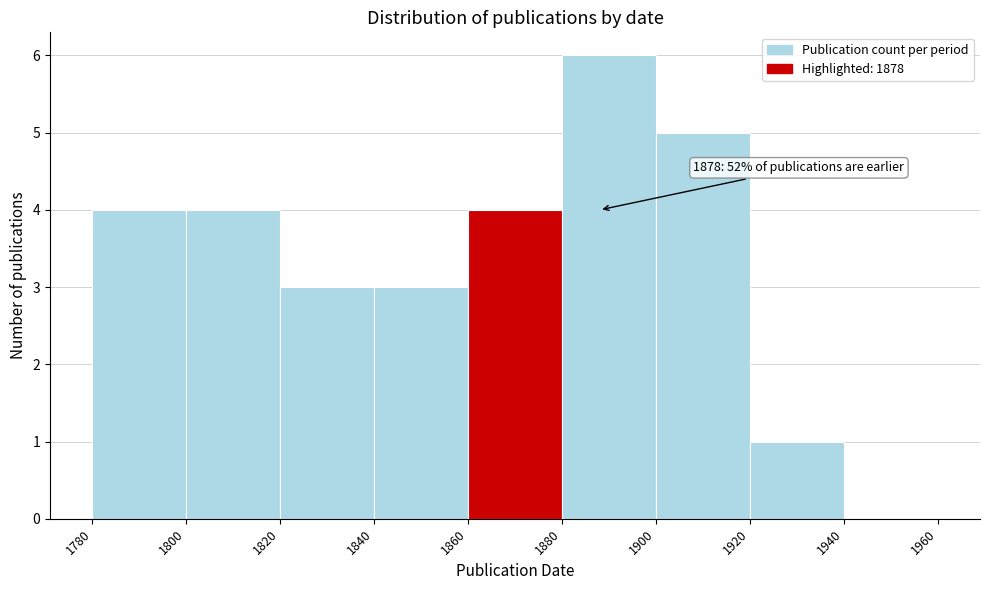

Over which range of the x-axis is the bar tallest?

1880 to 1900